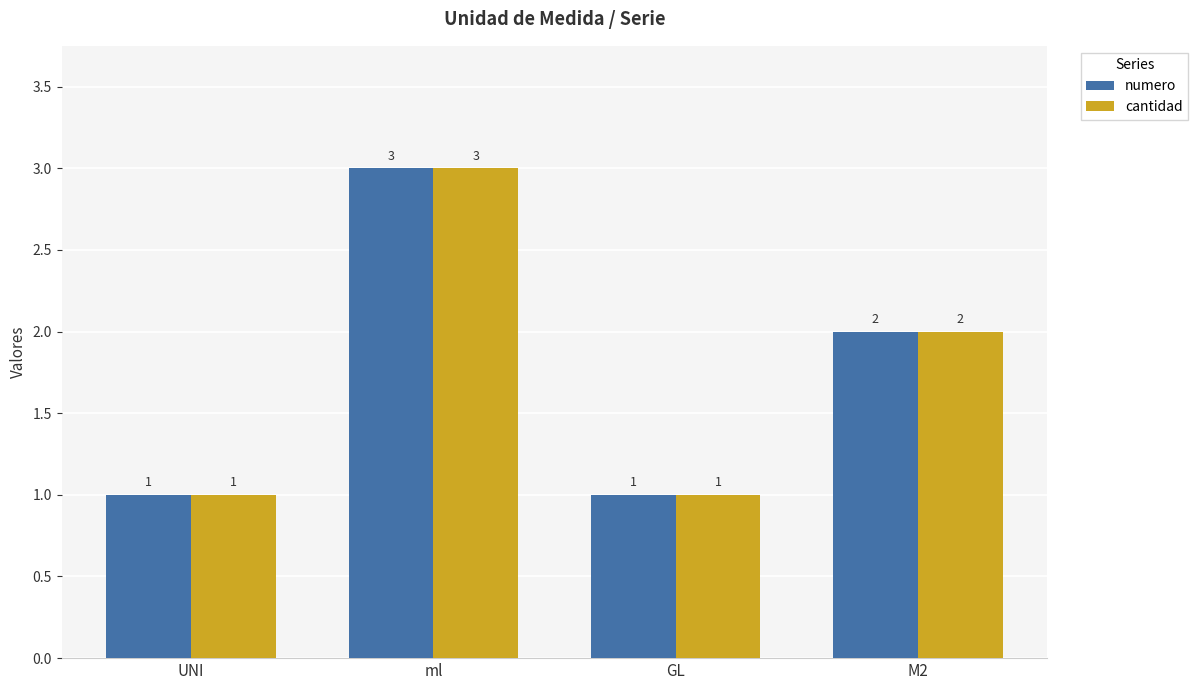

Are the bars grouped side by side (vs. stacked)?

Yes